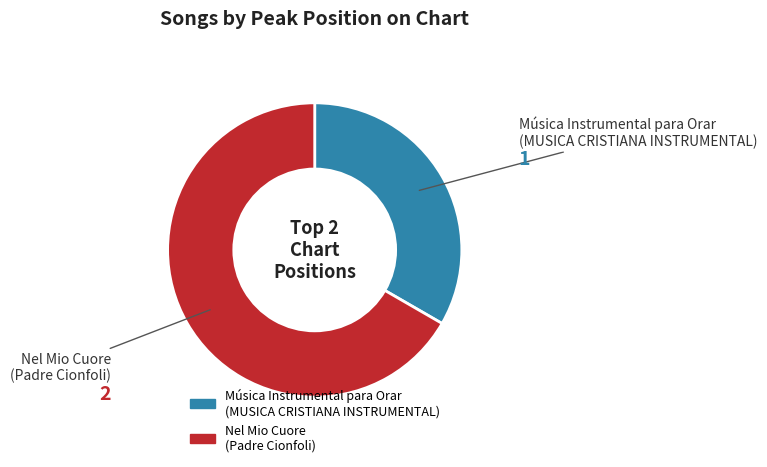

Which category has the smallest portion of the pie?

Música Instrumental para Orar (MUSICA CRISTIANA INSTRUMENTAL)